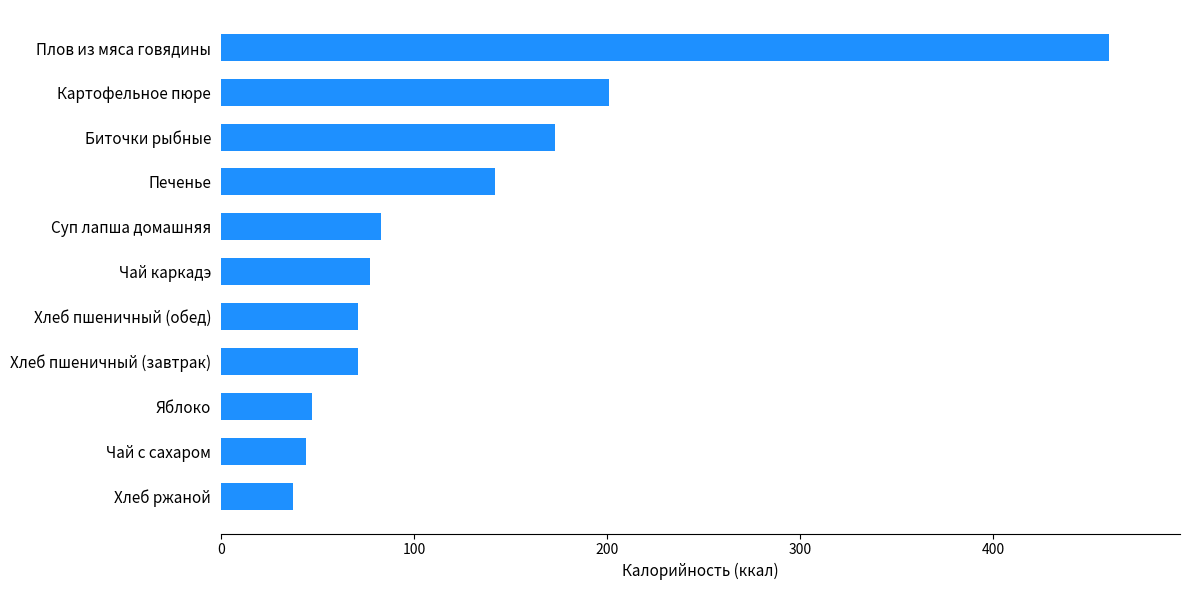

At which label is the value closest to 248?

Картофельное пюре